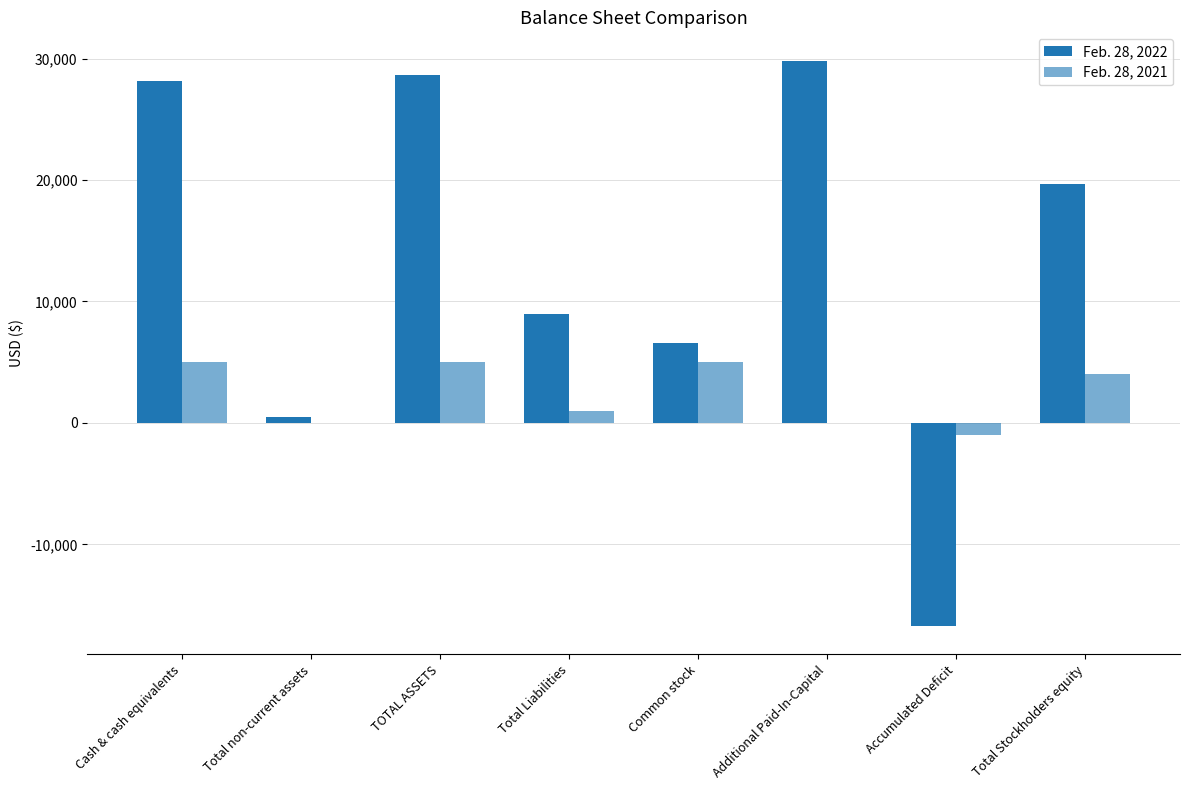

Does the chart contain stacked bars?

No